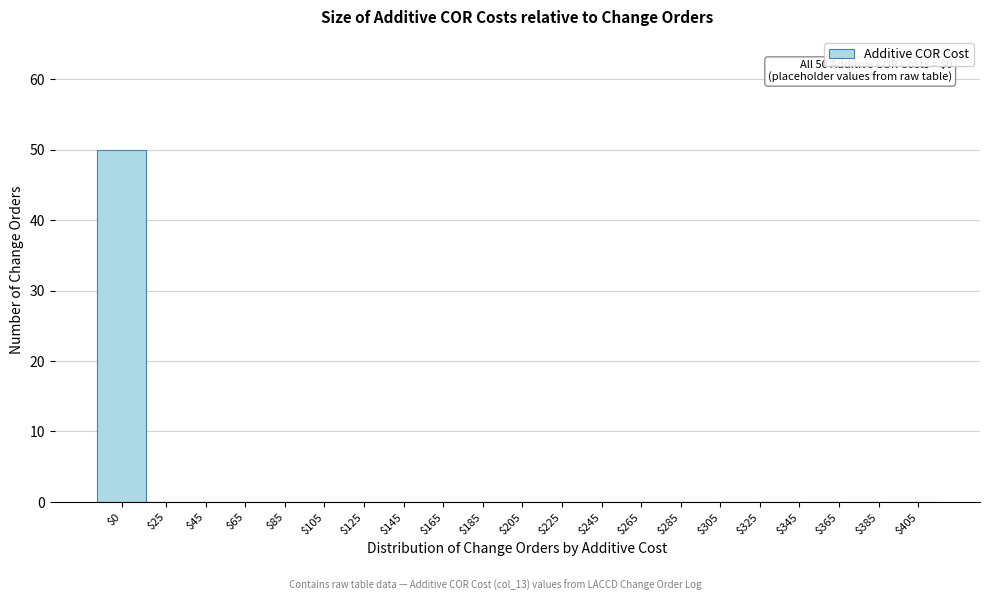

The chart shows a value of 21 at $225. True or false?

False